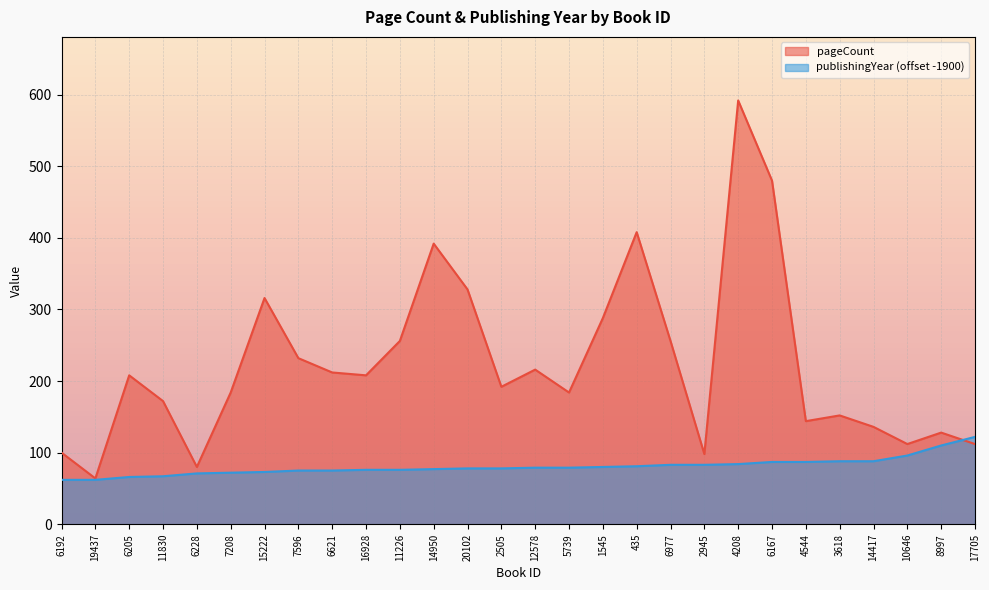

Reading left to right, transcribe all the data shown in this chart.

pageCount: 6192=100	19437=64	6205=208	11830=172	6228=80	7208=184	15222=316	7596=232	6621=212	16928=208	11226=256	14950=392	20102=328	2505=192	12578=216	5739=184	1545=288	435=408	6977=256	2945=98	4208=592	6167=480	4544=144	3618=152	14417=136	10646=112	8997=128	17705=112
publishingYear: 6192=62	19437=62	6205=66	11830=67	6228=71	7208=72	15222=73	7596=75	6621=75	16928=76	11226=76	14950=77	20102=78	2505=78	12578=79	5739=79	1545=80	435=81	6977=83	2945=83	4208=84	6167=87	4544=87	3618=88	14417=88	10646=96	8997=110	17705=122